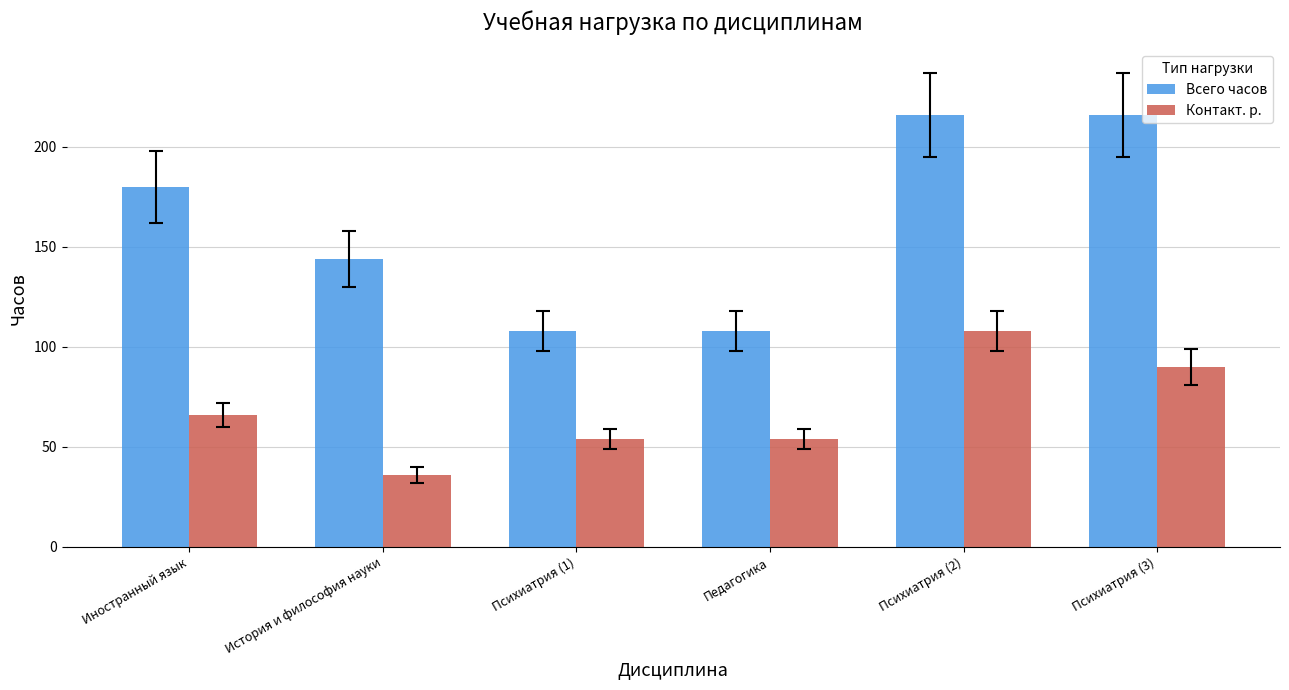

What is the label of the 1st bar from the left?

Иностранный язык